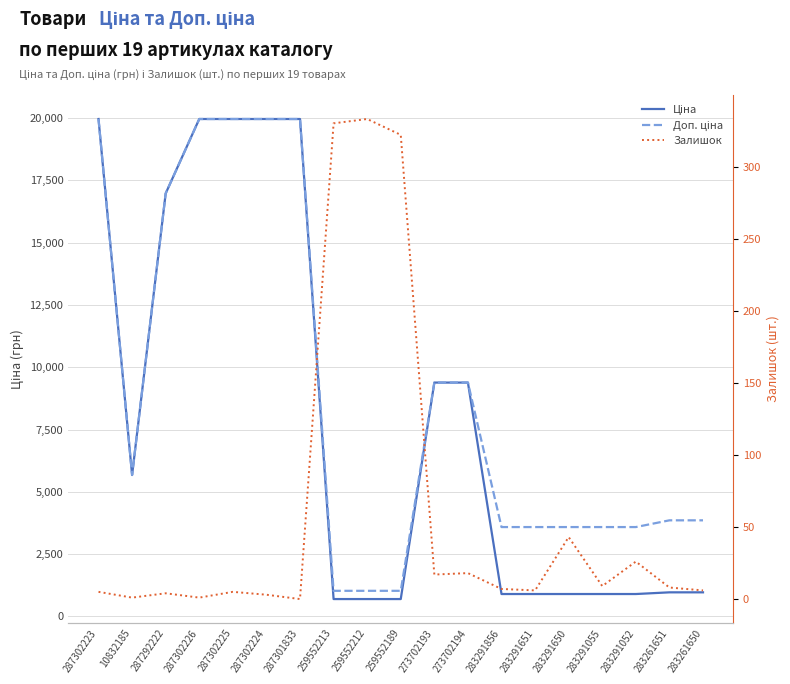

What is the difference between the Залишок values at 259552212 and 283291055?

324.0